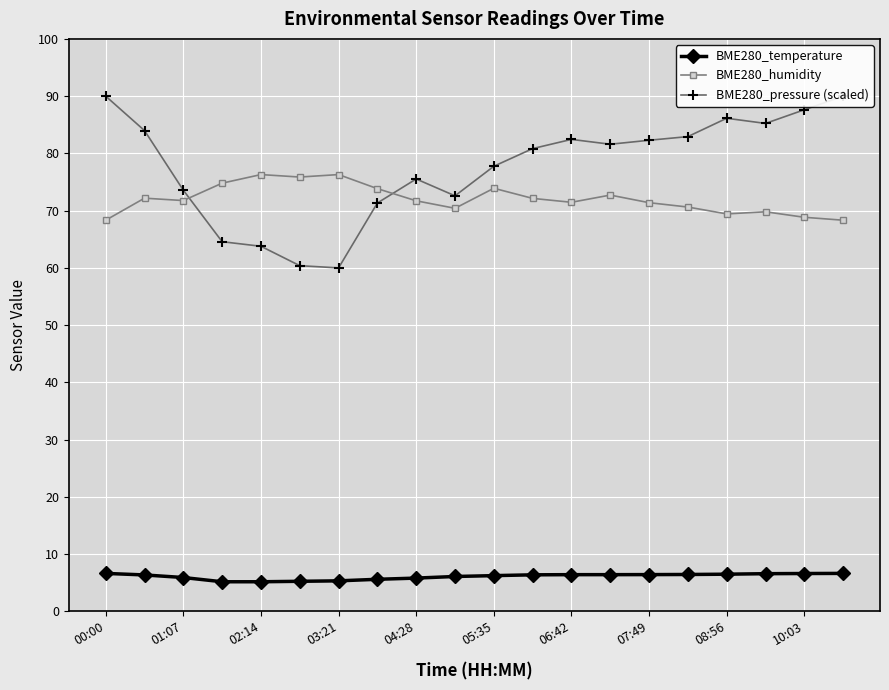

What is the approximate value of BME280_temperature at 17?

6.6